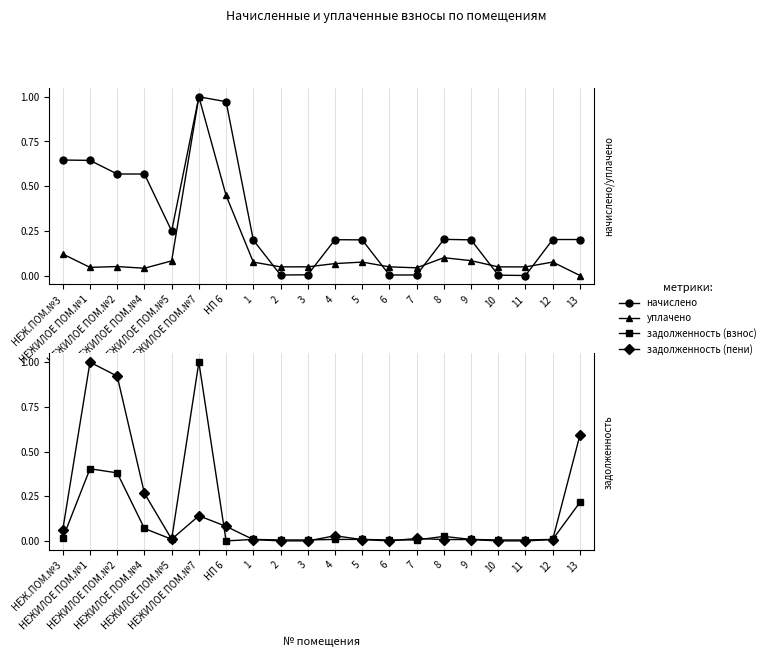

Does the chart display data point markers on the line(s)?

Yes